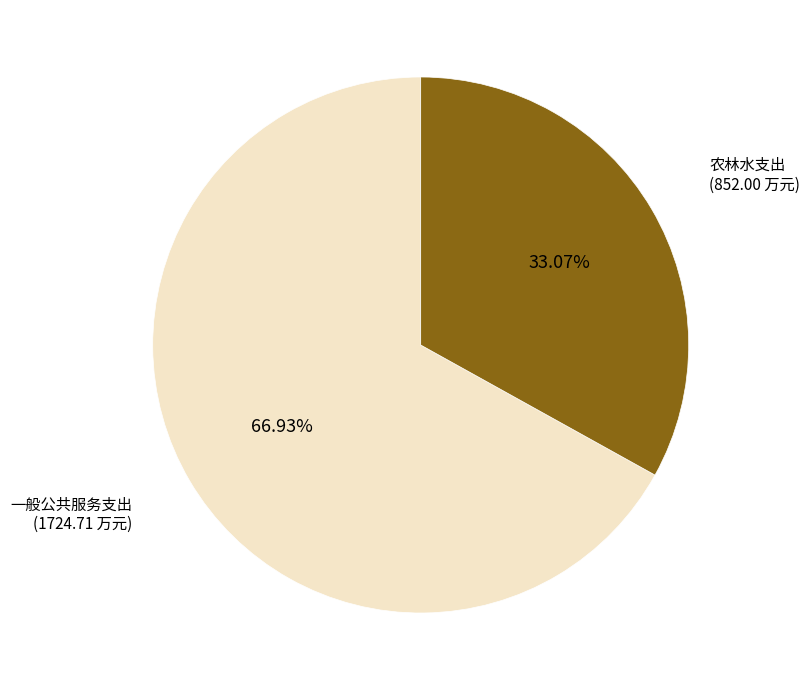

Which category has the smallest portion of the pie?

农林水支出